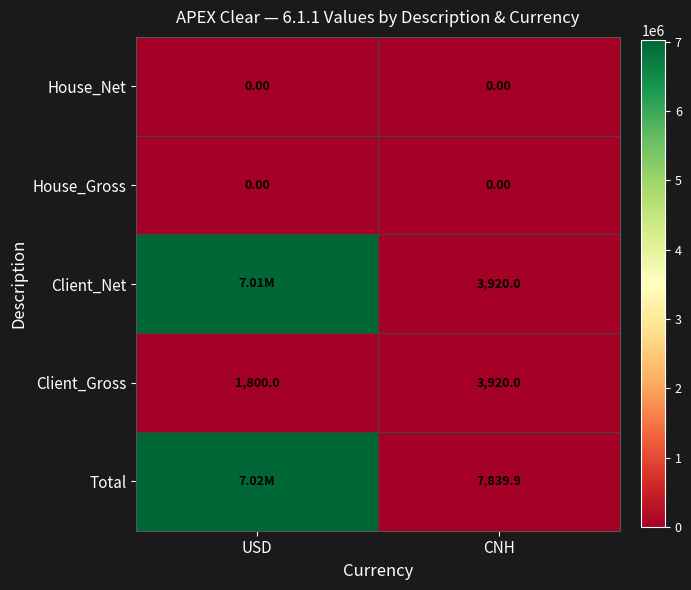

At CNH, list the series in order from largest to smallest.

Total, Client_Net, Client_Gross, House_Net, House_Gross